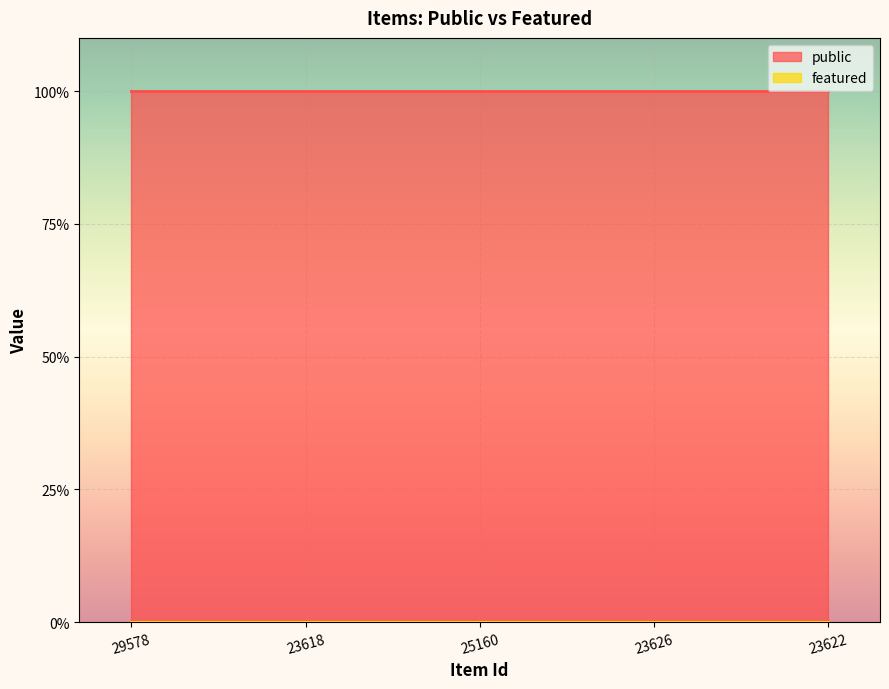

Which has a higher value, 23622 or 25160?

23622